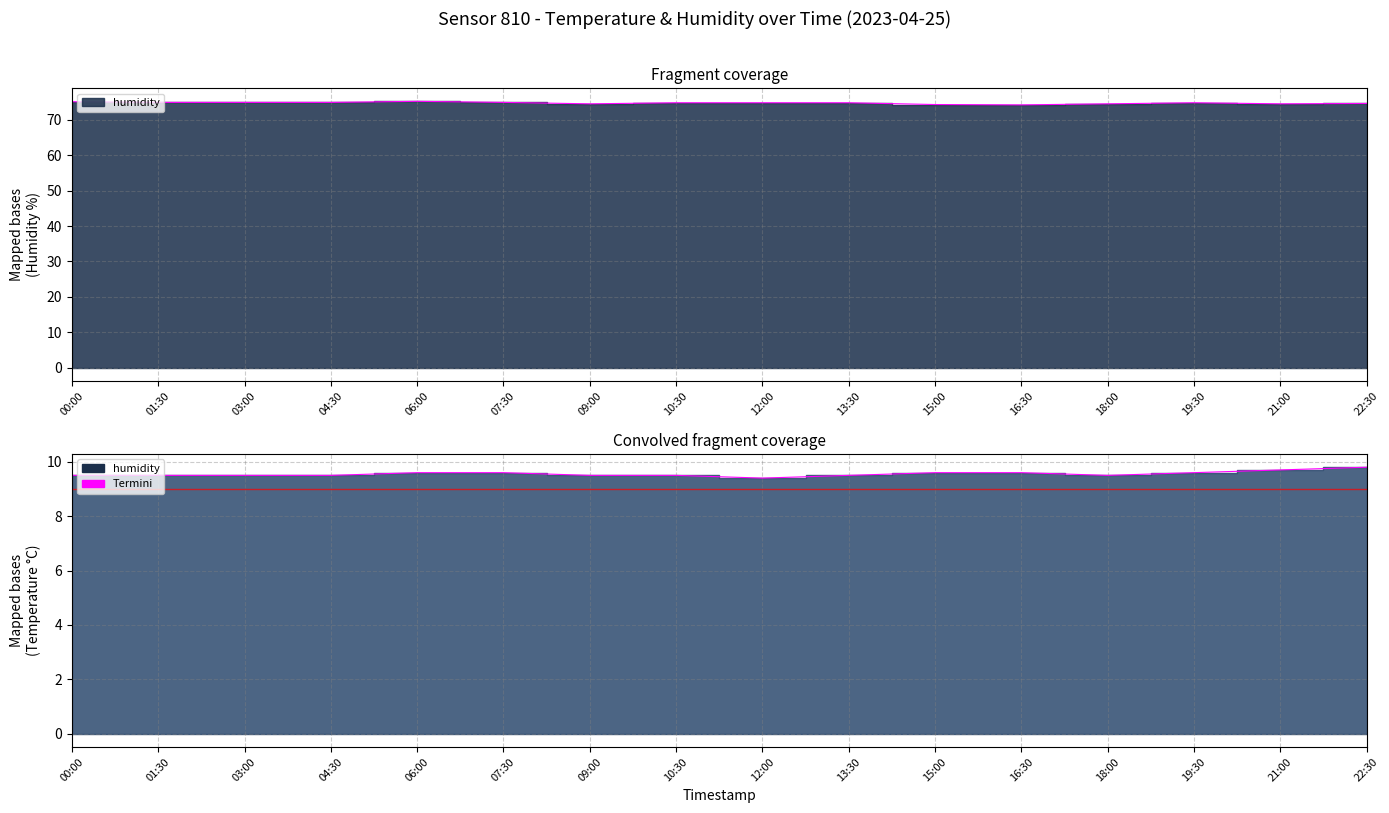

The temperature series shows 17.2 at 19:30. True or false?

False